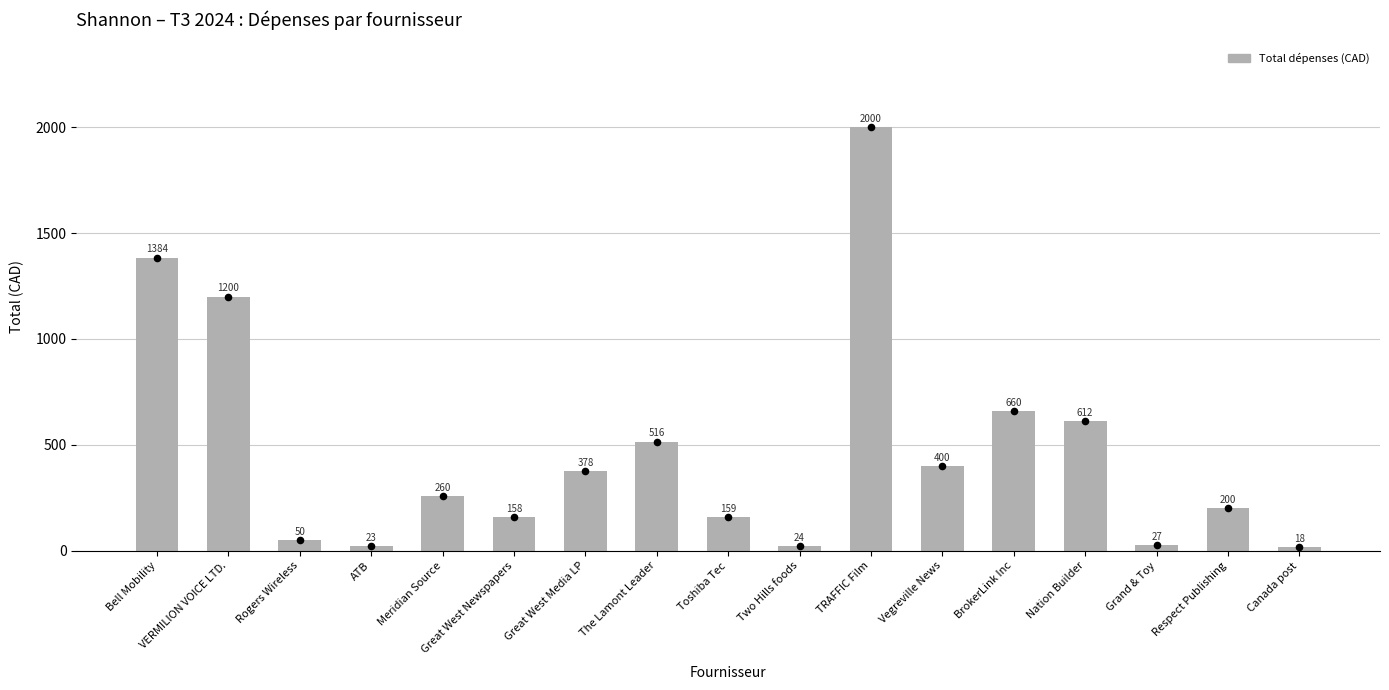

Approximately how many times larger is the value at Meridian Source compared to The Lamont Leader?

0.5